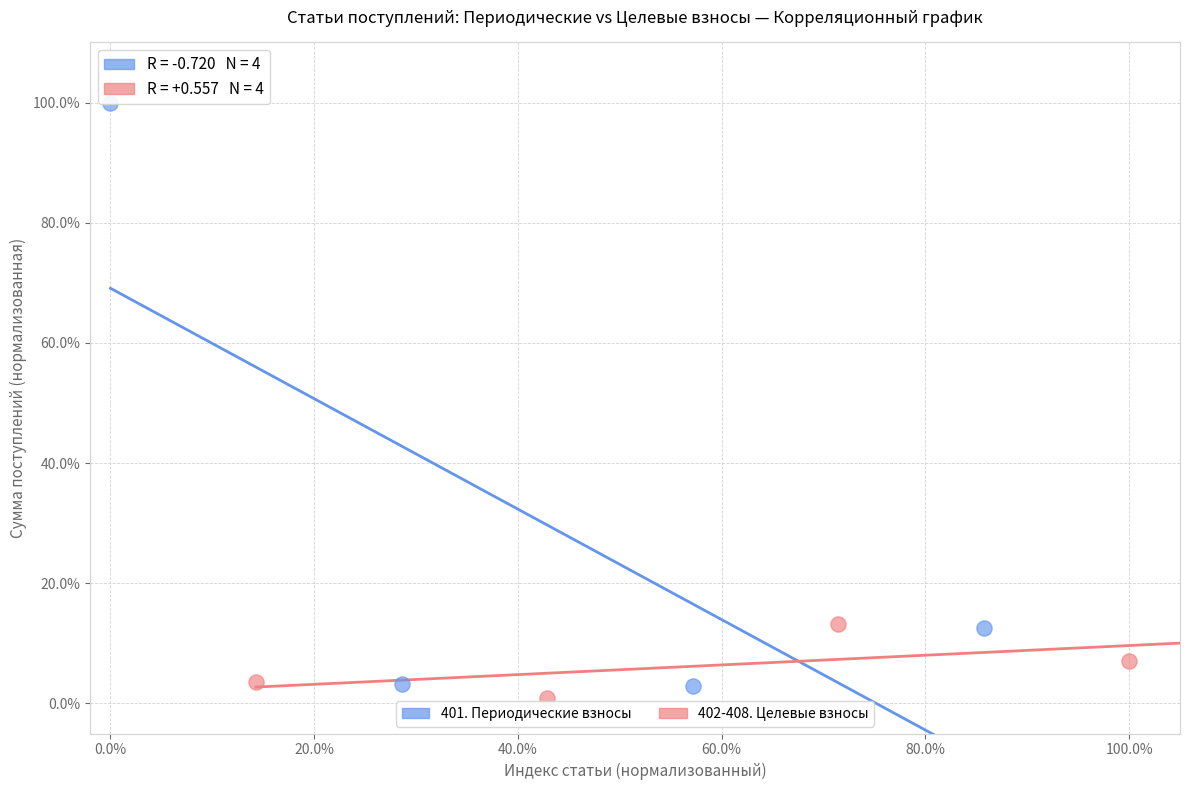

Which series has the largest Y range (max minus min)?

401. Периодические взносы